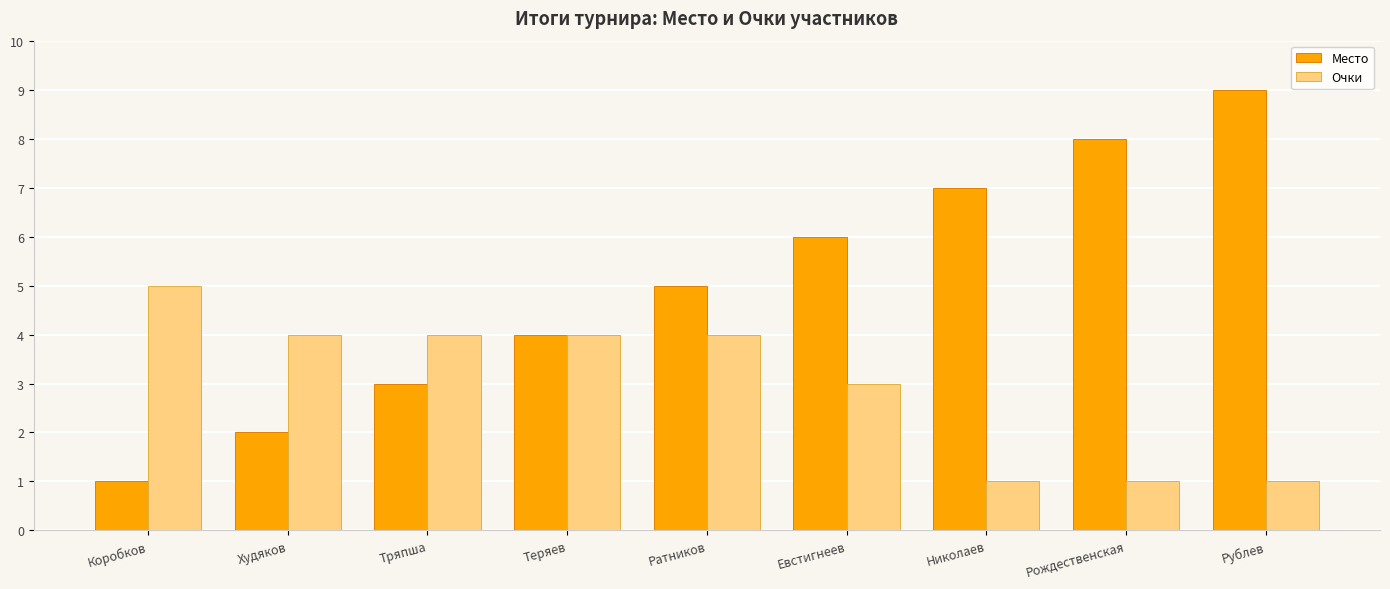

The Место series shows 7 at Николаев. True or false?

True